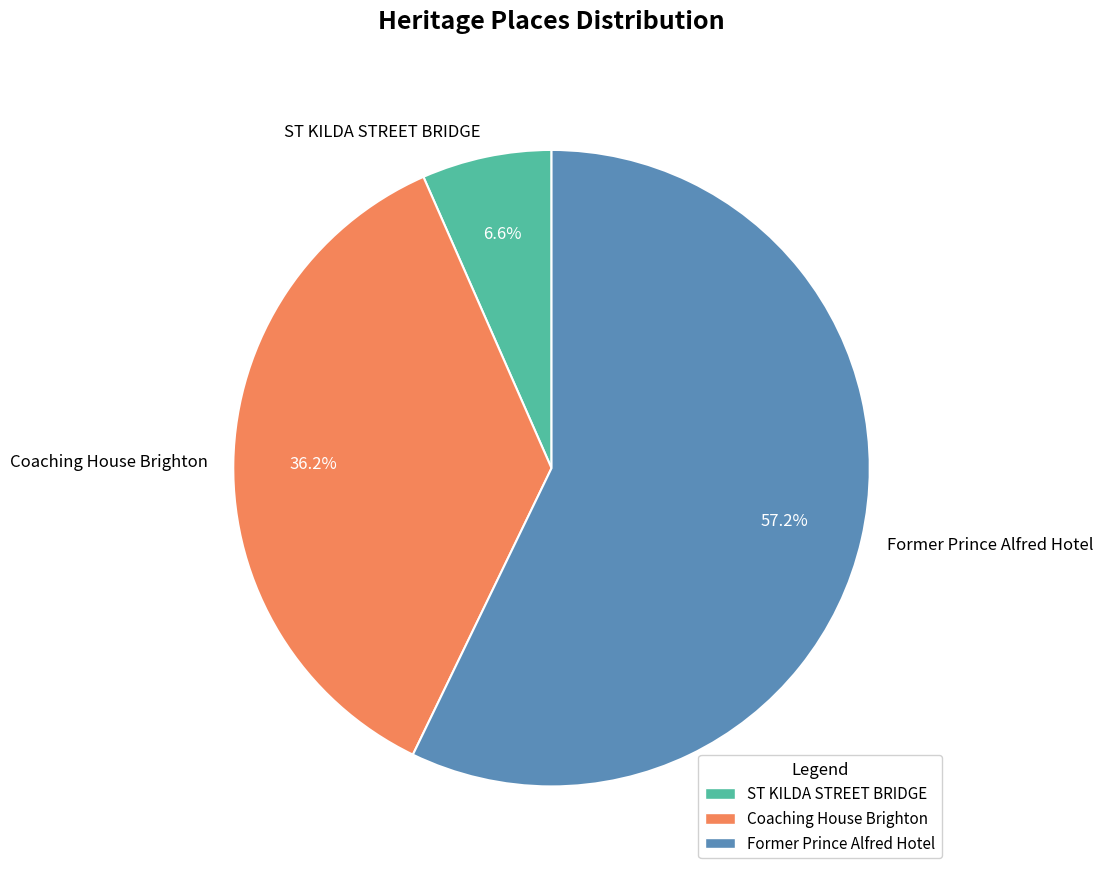

True or false: ST KILDA STREET BRIDGE accounts for 1% of the total.

False